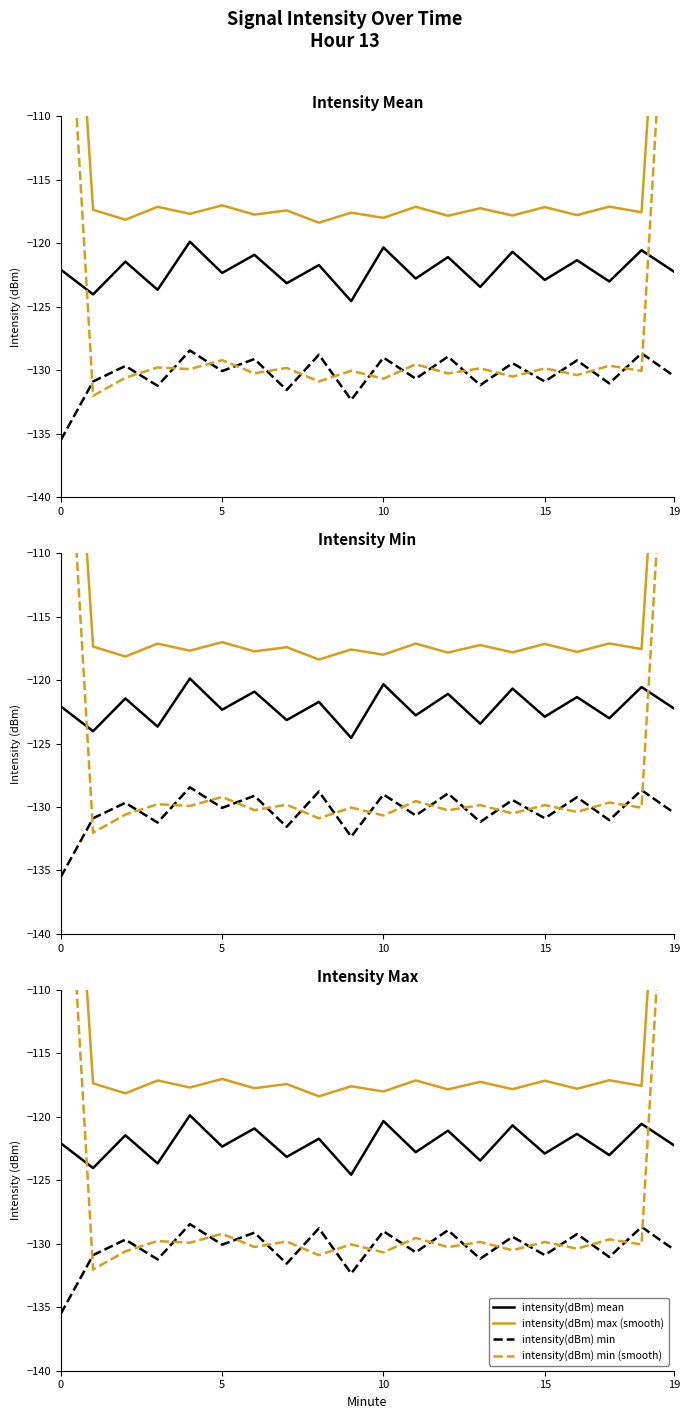

What is the label of the 1st point from the right?

19